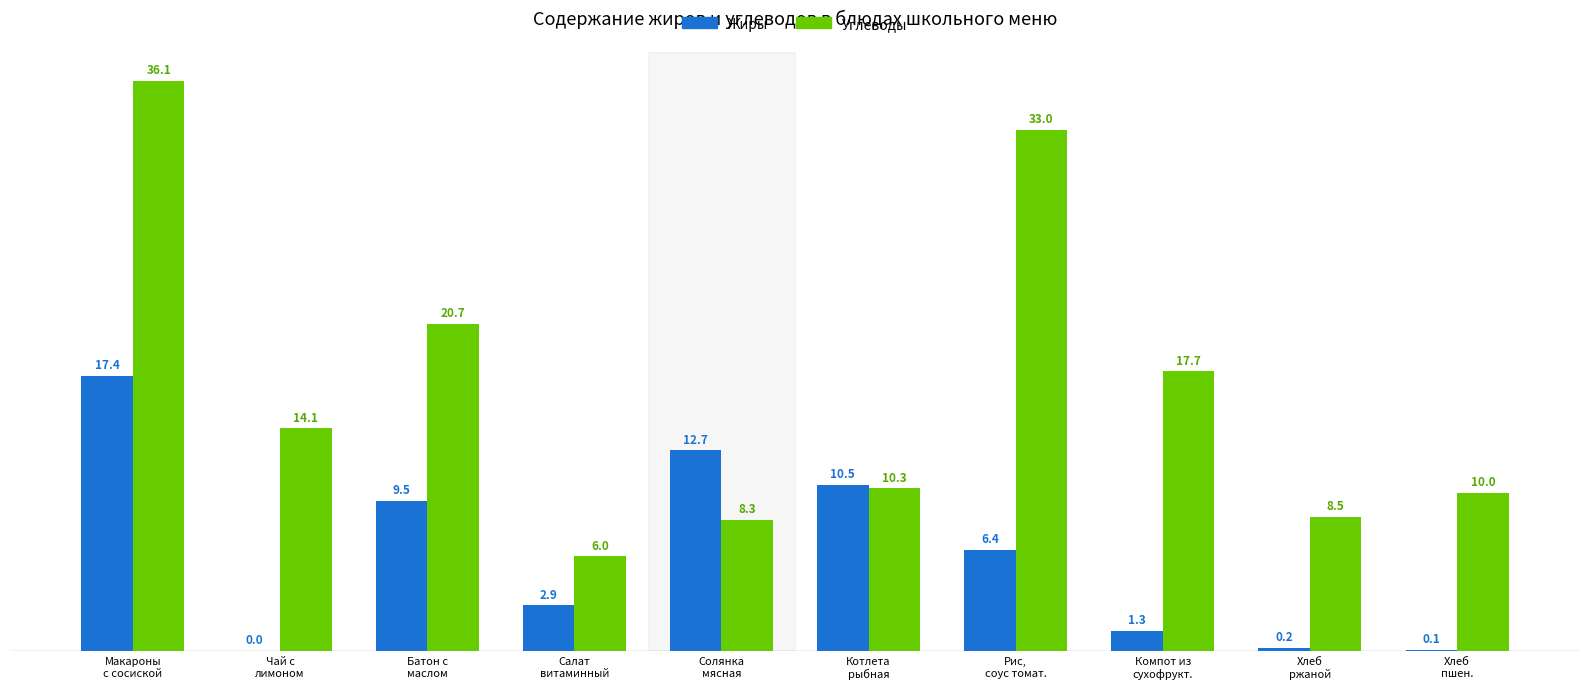

How many positive values does the Жиры series have?

9